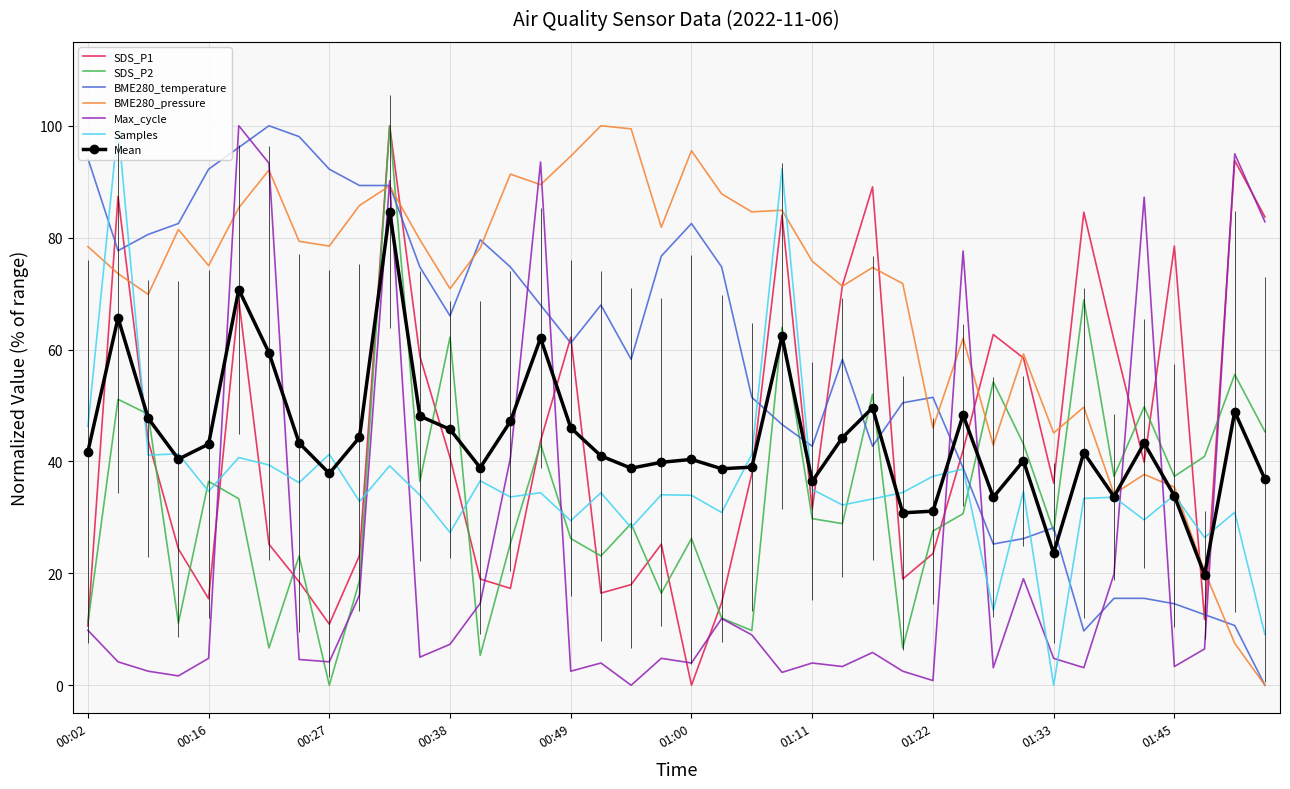

True or false: Mean and Max_cycle intersect in this chart.

True